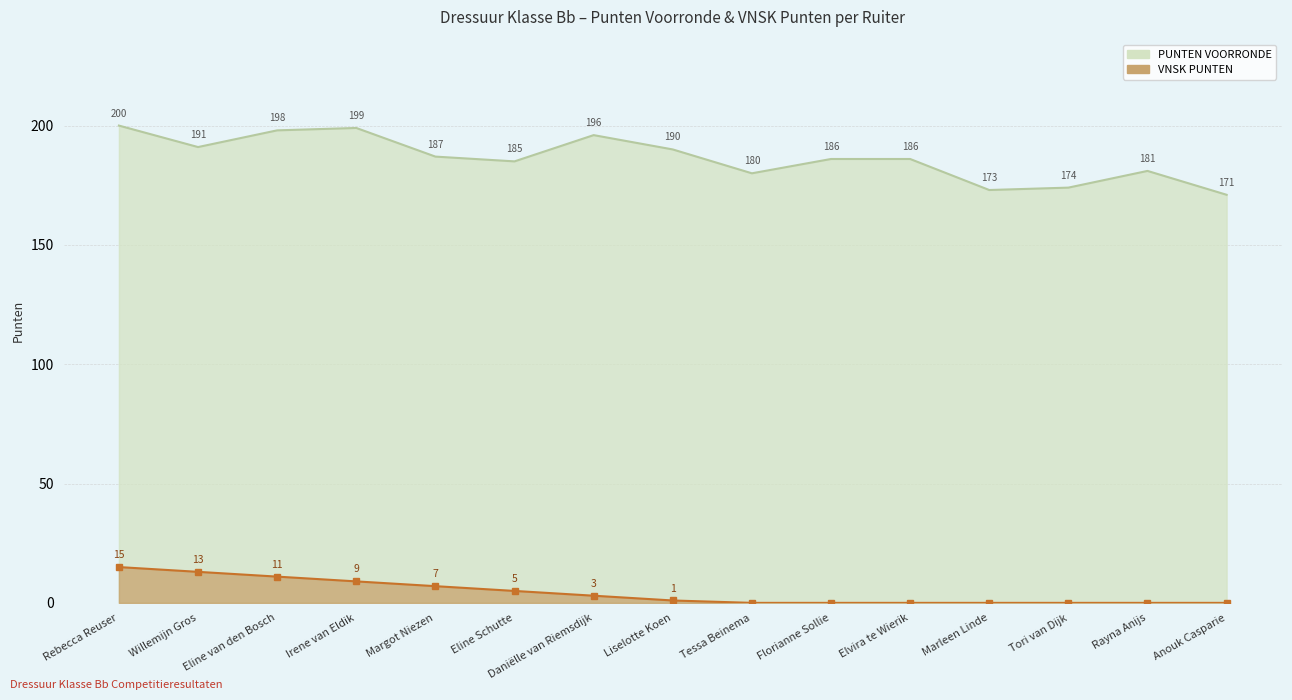

What position from the right is Anouk Casparie?

1